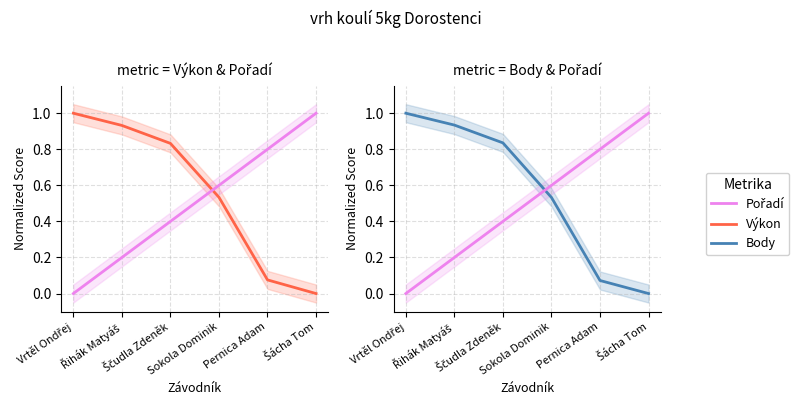

True or false: Pořadí has more than 0 interior local peaks.

False